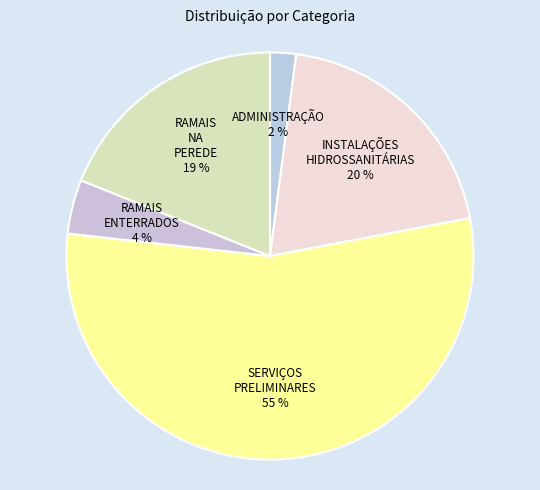

Is there any slice that represents more than half of the pie?

Yes